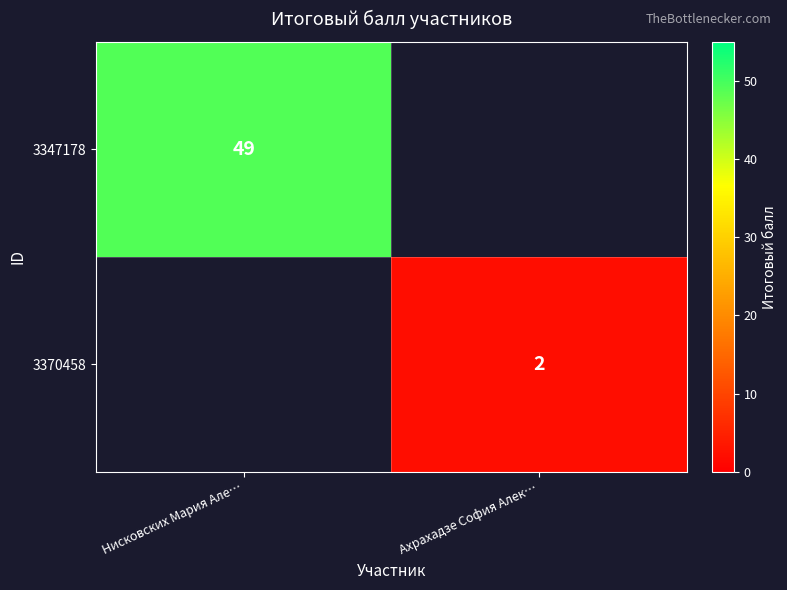

The 3347178 series shows 49 at Нисковских Мария Але…. True or false?

True